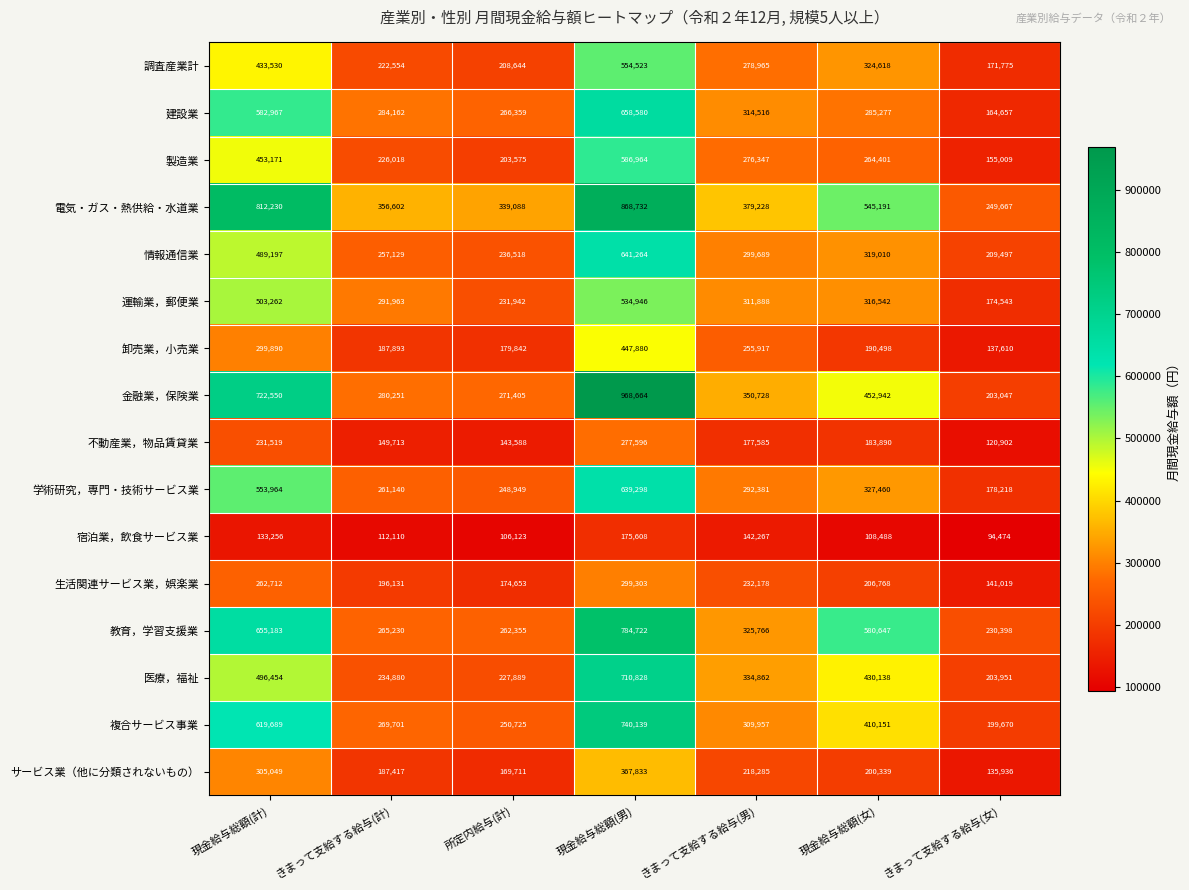

True or false: 複合サービス事業 has a value of 199670 at きまって支給する給与(女).

True